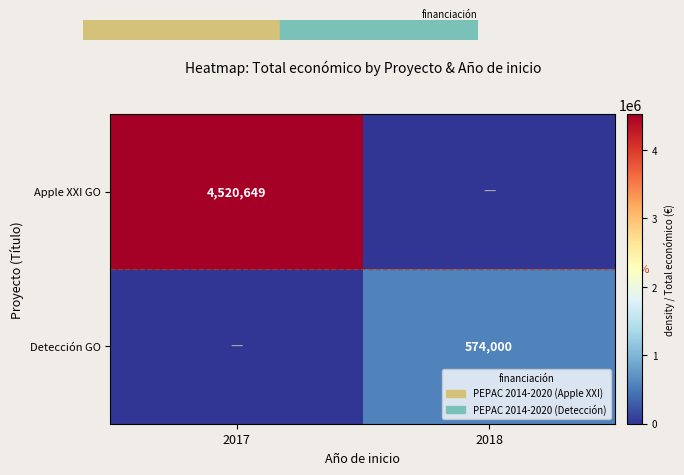

The value of Apple XXI GO at 2017 is 4520649. True or false?

True